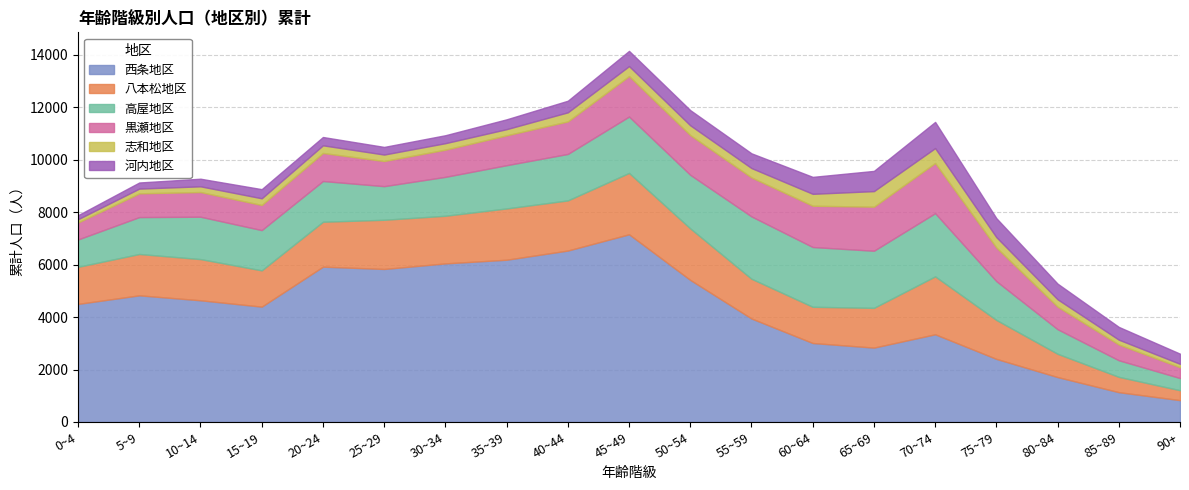

Rank the series by their maximum value, from highest to lowest.

西条地区, 高屋地区, 八本松地区, 黒瀬地区, 河内地区, 志和地区